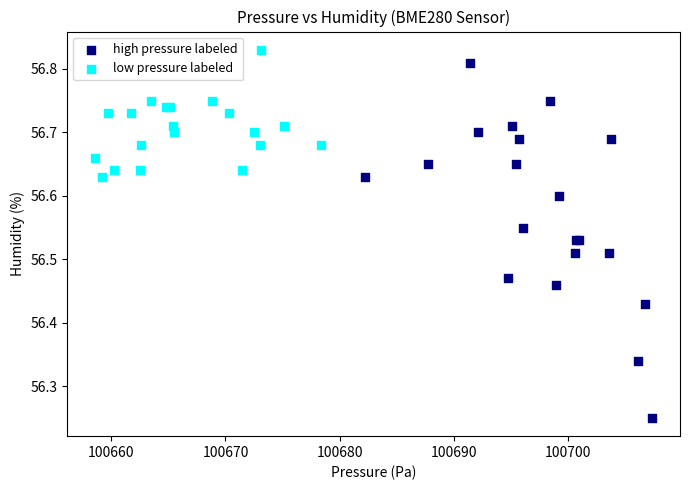

Which series contains the lowest Y value?

high pressure labeled